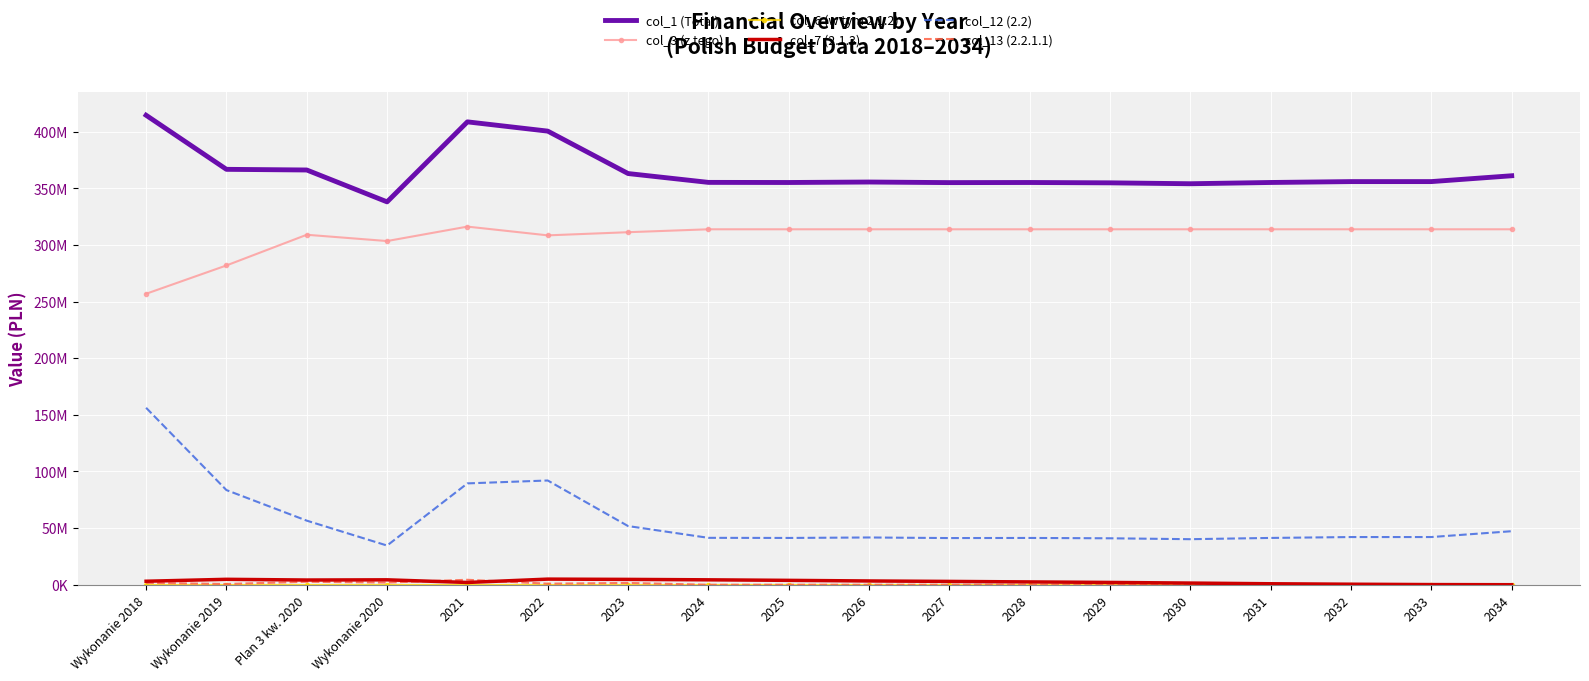

Reading left to right, list all the values displayed in this chart.

col_1 (Total): Wykonanie 2018=414524826.6	Wykonanie 2019=366766855.9	Plan 3 kw. 2020=366184306.9	Wykonanie 2020=338044343.1	2021=408681511.9	2022=400507007.6	2023=363054252.0	2024=355244079.7	2025=355144079.7	2026=355560079.7	2027=355044079.7	2028=355144079.7	2029=354844079.7	2030=354048079.7	2031=355160079.7	2032=355940079.7	2033=355948079.7	2034=361097079.7
col_3 (z tego): Wykonanie 2018=256888616.5	Wykonanie 2019=281900055.7	Plan 3 kw. 2020=309000908.8	Wykonanie 2020=303453856.7	2021=316198207.5	2022=308471015.9	2023=311254258.1	2024=313836559.4	2025=313836559.4	2026=313836559.4	2027=313836559.4	2028=313836559.4	2029=313836559.4	2030=313836559.4	2031=313836559.4	2032=313836559.4	2033=313836559.4	2034=313836559.4
col_6 (w tym 2.1.2): Wykonanie 2018=0.0	Wykonanie 2019=0.0	Plan 3 kw. 2020=0.0	Wykonanie 2020=0.0	2021=0.0	2022=0.0	2023=0.0	2024=0.0	2025=0.0	2026=0.0	2027=0.0	2028=0.0	2029=0.0	2030=0.0	2031=0.0	2032=0.0	2033=0.0	2034=0.0
col_7 (2.1.3): Wykonanie 2018=3088188.4	Wykonanie 2019=4787303.2	Plan 3 kw. 2020=4161375.7	Wykonanie 2020=4340446.5	2021=2002000.0	2022=4958080.2	2023=4715176.8	2024=4335426.7	2025=3865254.5	2026=3328759.0	2027=2934124.3	2028=2486114.3	2029=2033226.3	2030=1472074.1	2031=862699.9	2032=456824.8	2033=136840.5	2034=20602.4
col_12 (2.2): Wykonanie 2018=156236209.1	Wykonanie 2019=83566800.3	Plan 3 kw. 2020=56583398.0	Wykonanie 2020=34590486.3	2021=89483304.4	2022=92035991.7	2023=51799319.7	2024=41407520.3	2025=41307520.3	2026=41723520.3	2027=41207520.3	2028=41307520.3	2029=41007520.3	2030=40211520.3	2031=41323520.3	2032=42103520.3	2033=42111520.3	2034=47260520.3
col_13 (2.2.1.1): Wykonanie 2018=1664378.4	Wykonanie 2019=632055.2	Plan 3 kw. 2020=2626073.0	Wykonanie 2020=1912173.5	2021=4371194.2	2022=926285.3	2023=1569037.0	2024=0.0	2025=0.0	2026=0.0	2027=0.0	2028=0.0	2029=0.0	2030=0.0	2031=0.0	2032=0.0	2033=0.0	2034=0.0